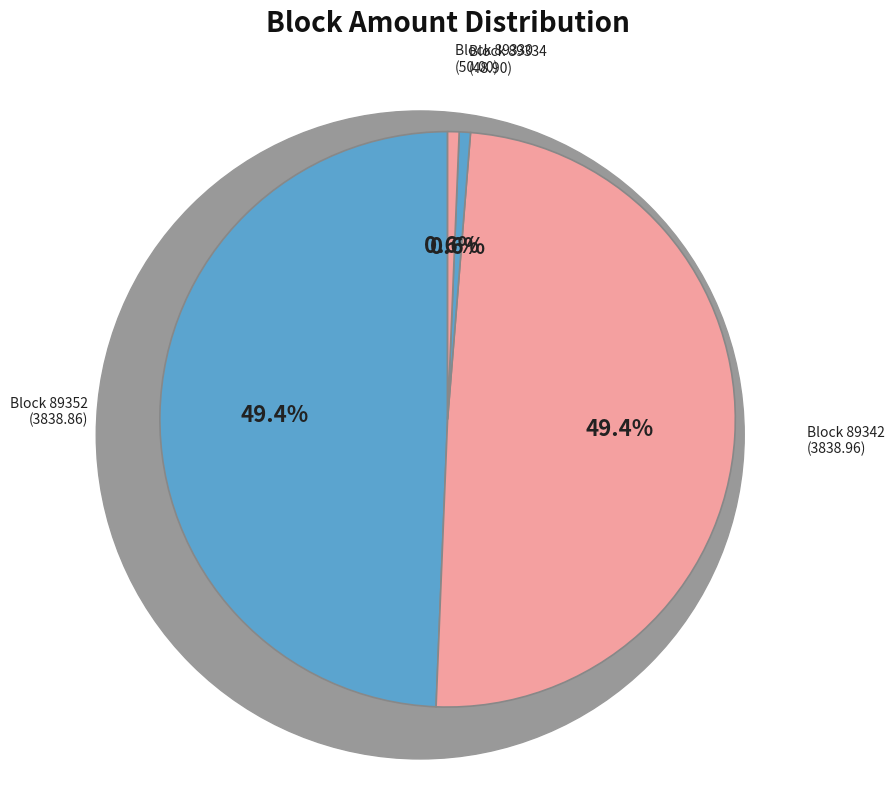

What is the largest slice in the pie chart?

89342